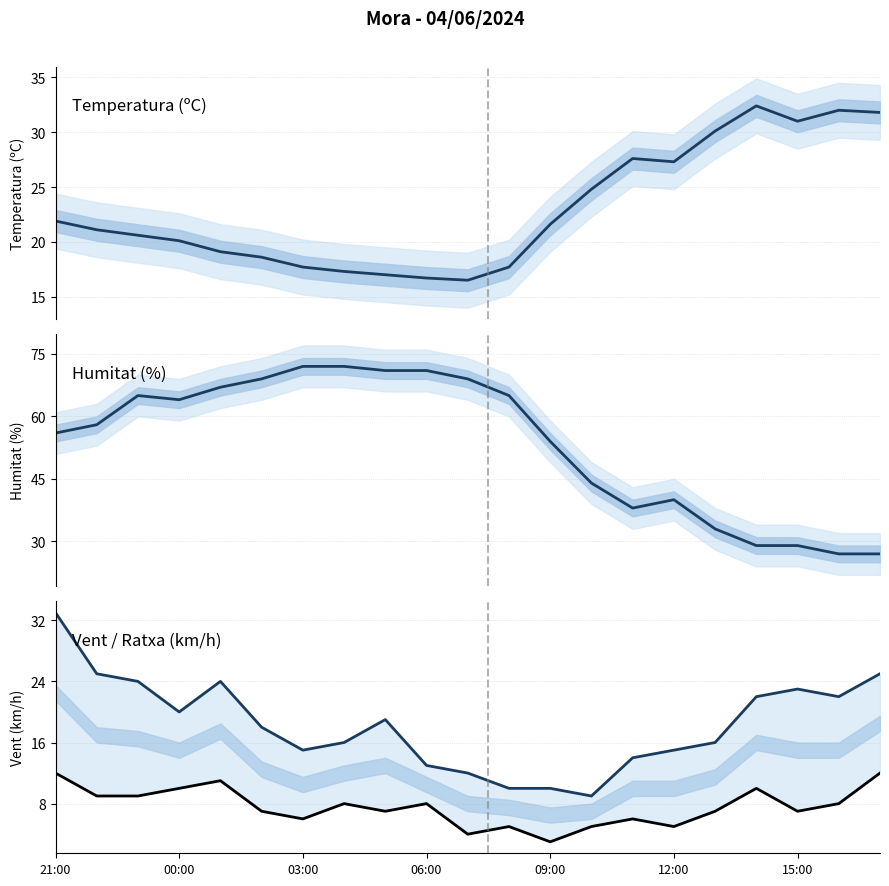

What is the value of the Velocitat del vent (km/h) point at the 19th from the left?

7.0